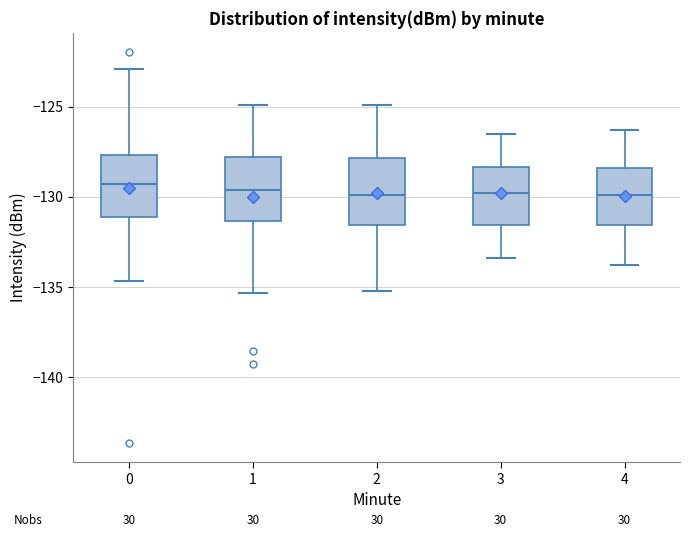

Reading left to right, transcribe this box plot: for each box, give where its median line is, the range the box spans, and where its two whiskers end, as read against the y-axis. The values are not printed on the chart, so give them approximately, as read against the axis.

0: median -129.5, box -131.0 to -127.5, whiskers -134.5 to -123.0
1: median -129.5, box -131.5 to -128.0, whiskers -135.5 to -125.0
2: median -130.0, box -131.5 to -128.0, whiskers -135.0 to -125.0
3: median -130.0, box -131.5 to -128.5, whiskers -133.5 to -126.5
4: median -130.0, box -131.5 to -128.5, whiskers -134.0 to -126.5